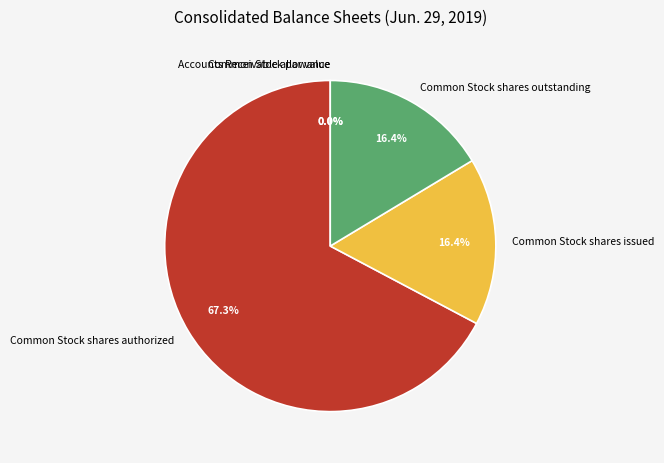

What is the total percentage of Common Stock shares authorized and Common Stock shares issued?

83.6%